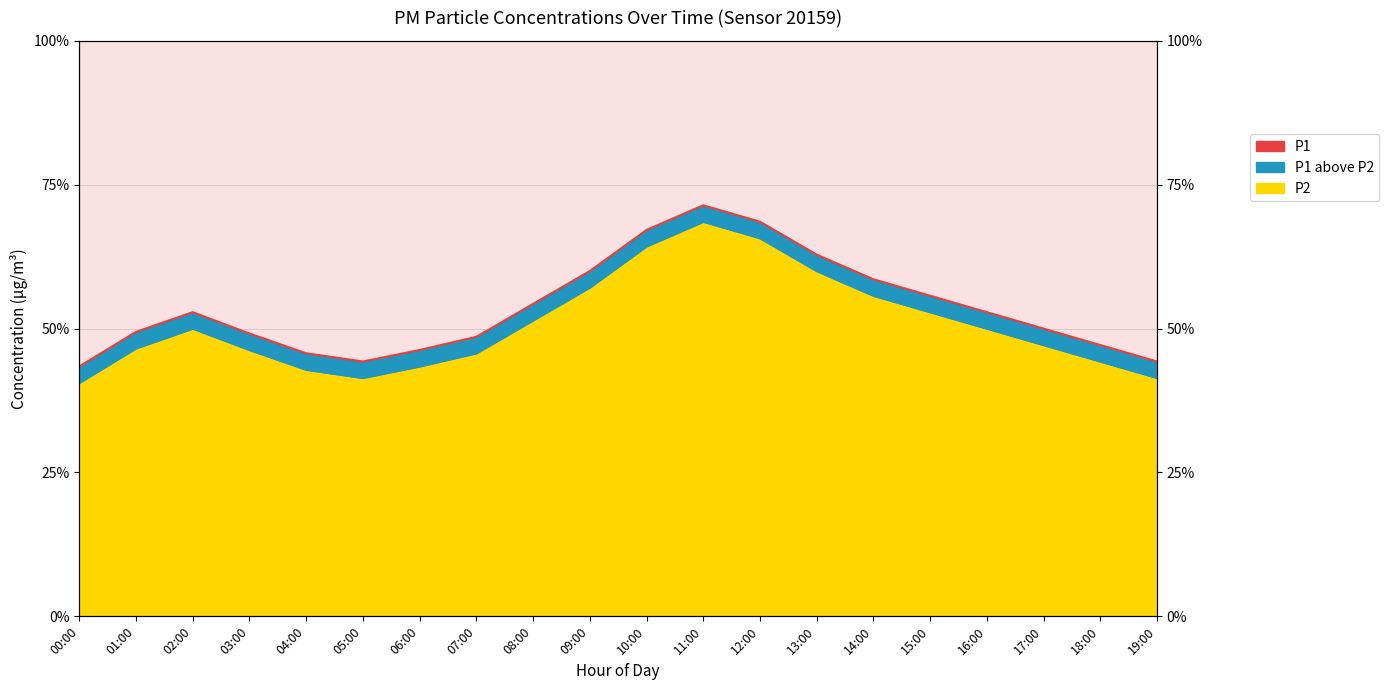

Between 04:00 and 19:00, which is larger?

04:00